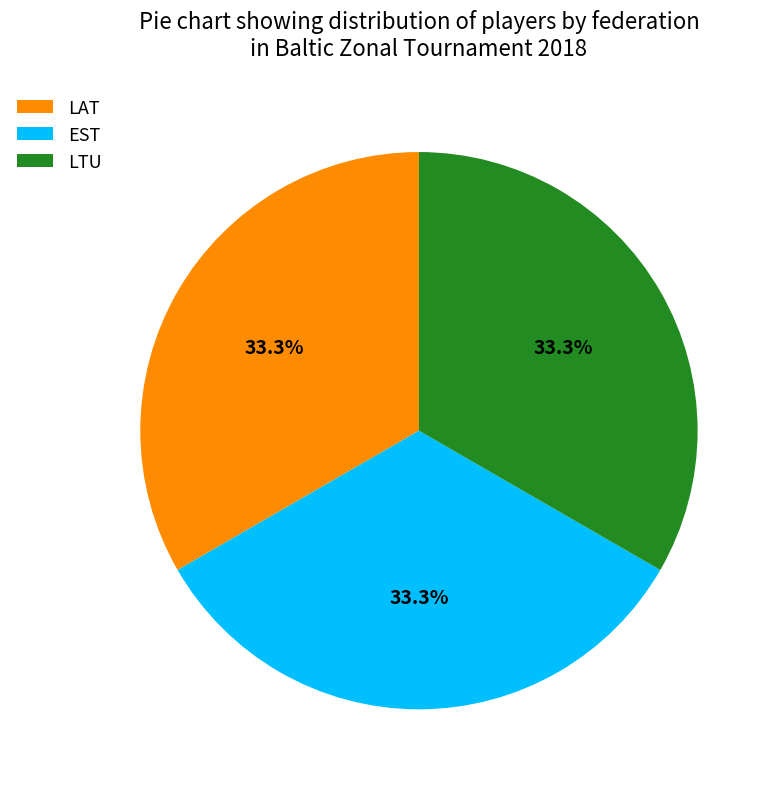

Does LAT represent more than half of the total?

No